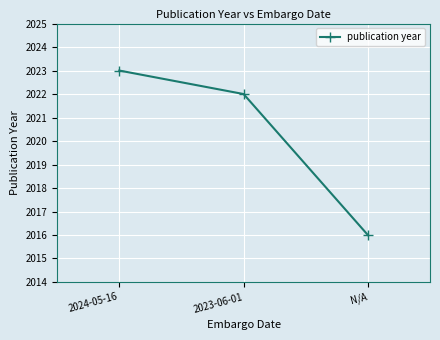

How many data points are less than 2022?

1